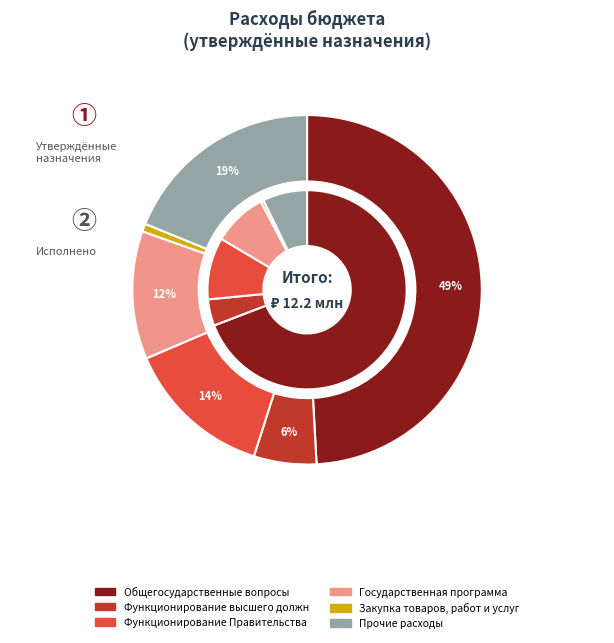

The Общегосударственные вопросы slice represents 49% of the pie. True or false?

True